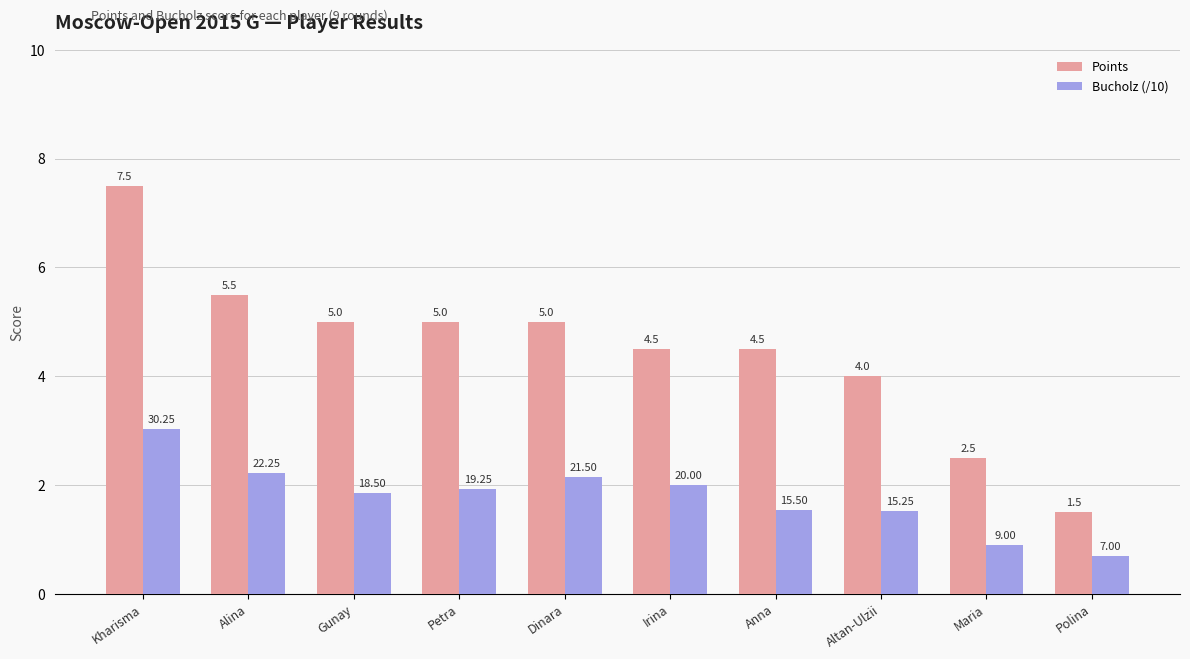

What is the sum of all Points values?

45.0